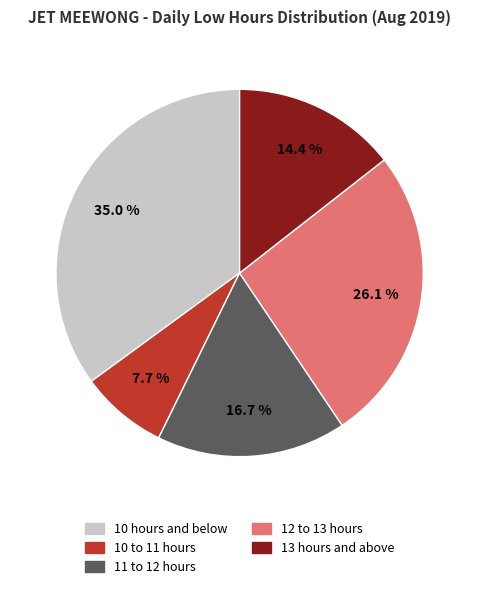

Is there any slice that represents more than half of the pie?

No